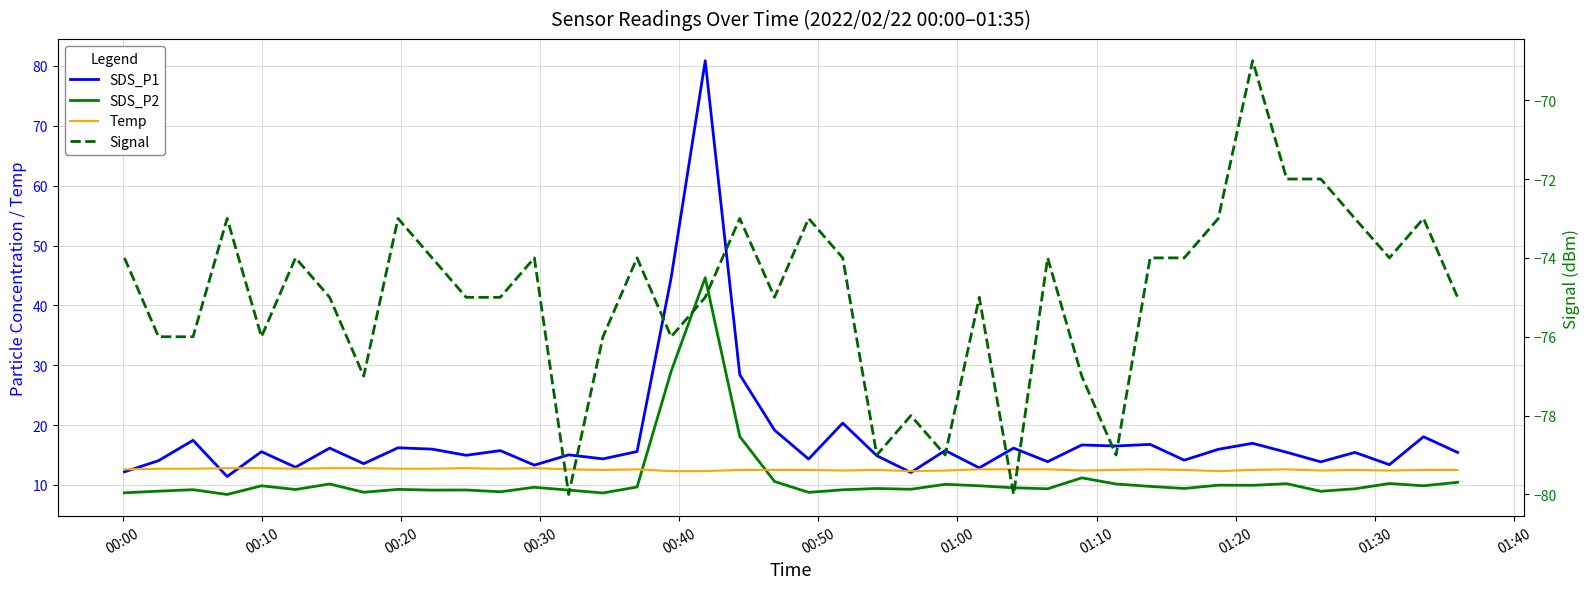

How many lines are shown in the chart?

4